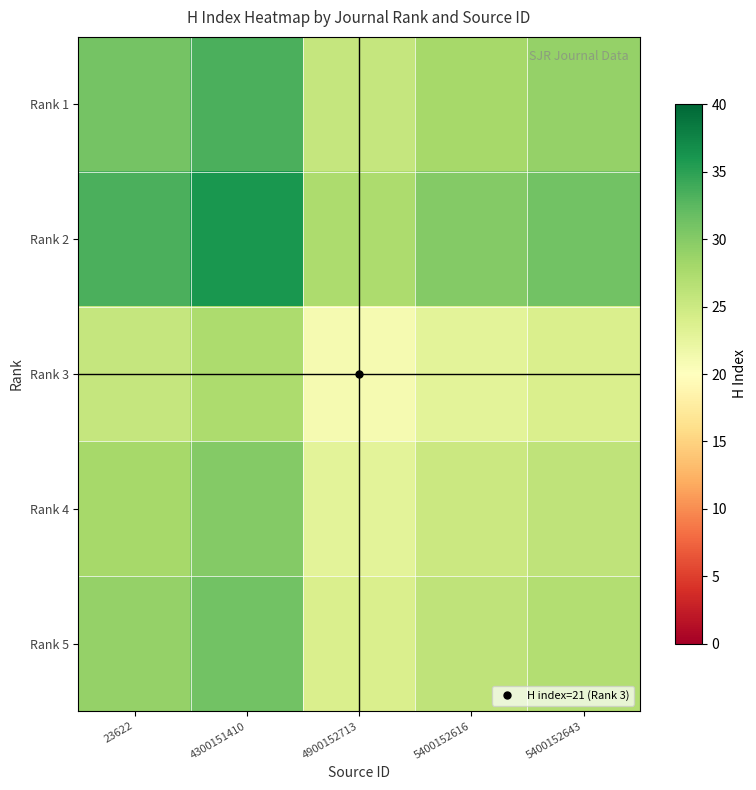

What is the minimum value shown in the chart?

21.0